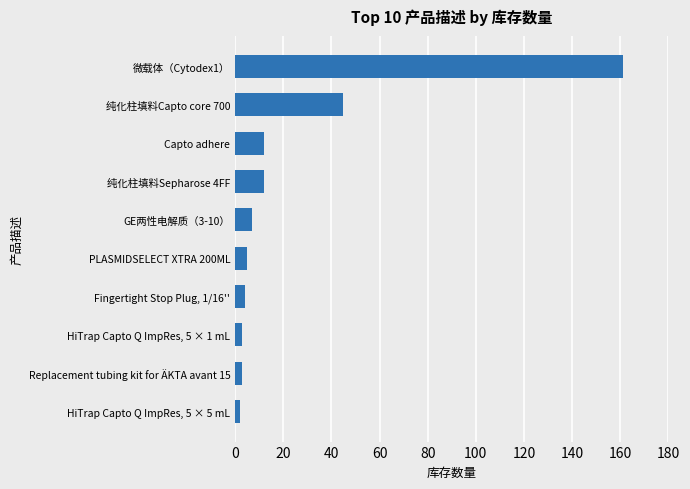

Are the bars grouped side by side (vs. stacked)?

No